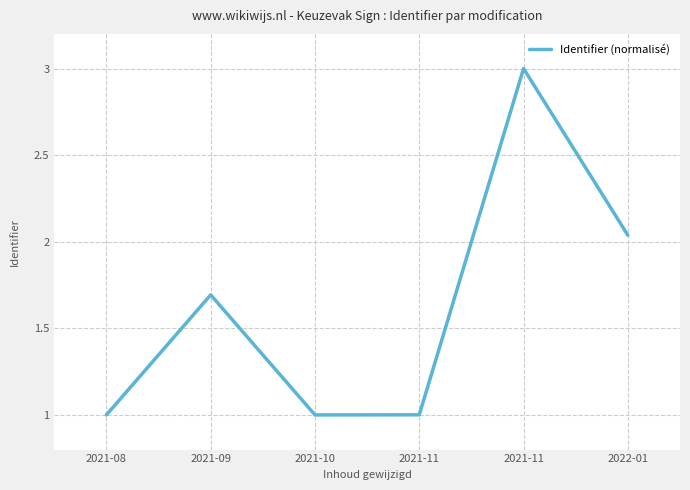

Which category has the highest value across all series?

2021-11